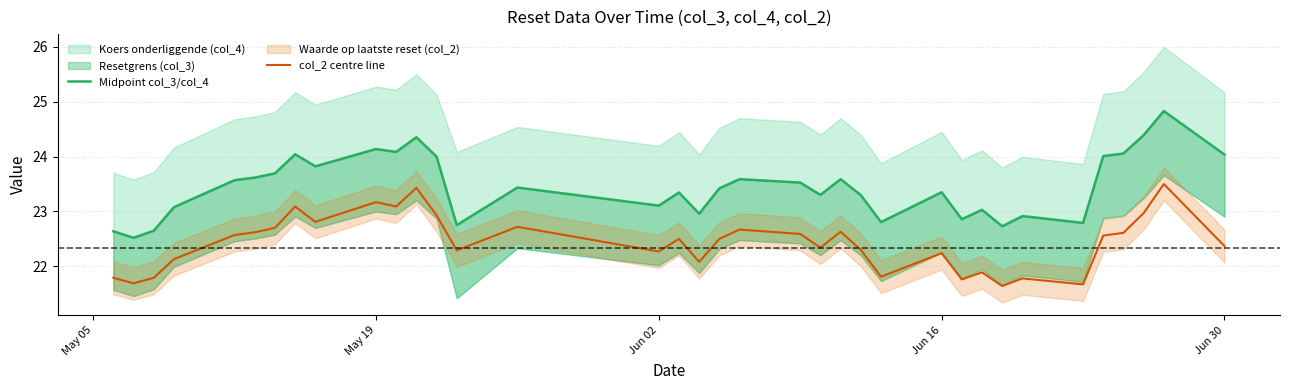

Reading left to right, transcribe all the data shown in this chart.

Midpoint col_3/col_4: 22.6	22.5	22.6	23.1	23.6	23.6	23.7	24.0	23.8	24.1	24.1	24.4	24.0	22.8	23.4	23.1	23.3	23.0	23.4	23.6	23.5	23.3	23.6	23.3	22.8	23.4	22.9	23.0	22.7	22.9	22.8	24.0	24.1	24.4	24.8	24.0
col_2 centre line: 21.8	21.7	21.8	22.1	22.6	22.6	22.7	23.1	22.8	23.2	23.1	23.4	22.9	22.3	22.7	22.3	22.5	22.1	22.5	22.7	22.6	22.3	22.6	22.3	21.8	22.2	21.8	21.9	21.6	21.8	21.7	22.6	22.6	23.0	23.5	22.4